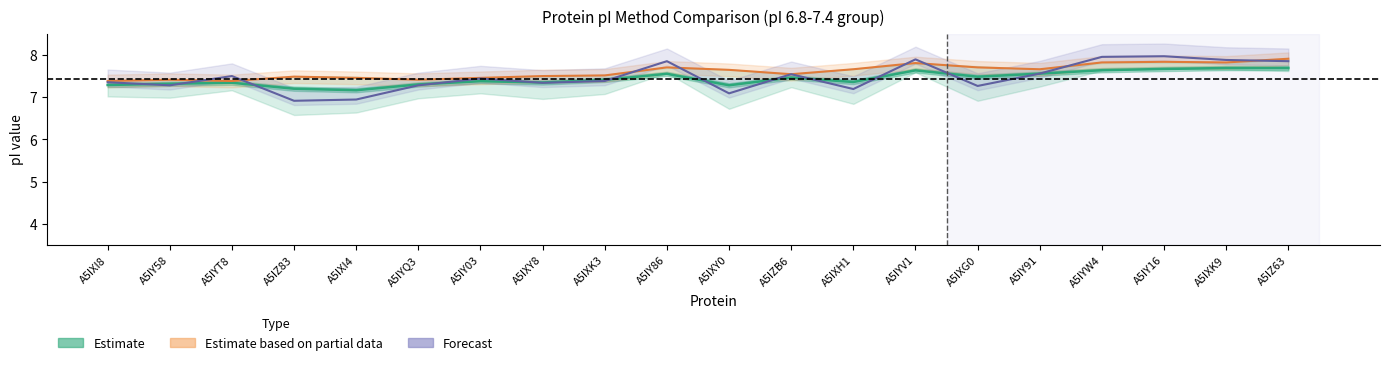

Which category has the lowest value across all series?

A5IZ83